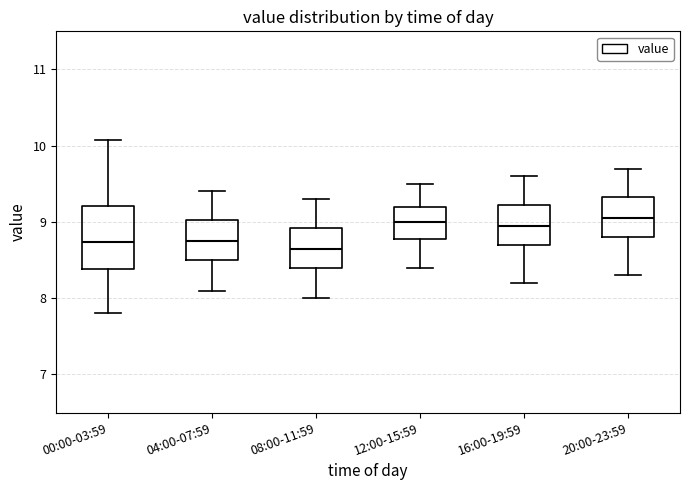

Comparing the boxes themselves (not the whiskers), which one is the tallest?

00:00-03:59